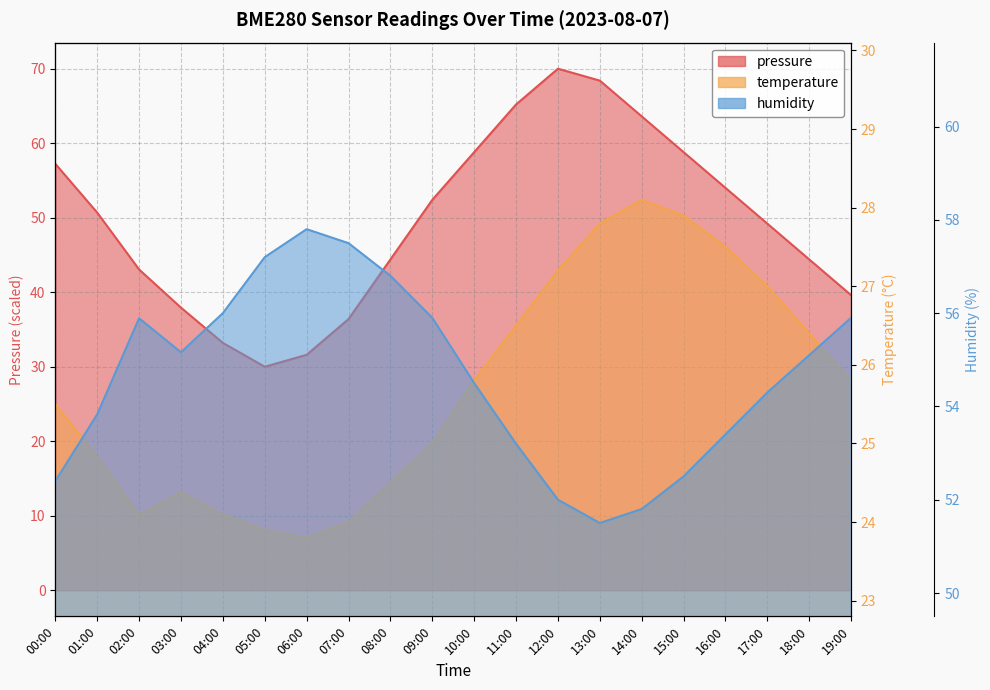

What is the difference between the temperature values at 17:00 and 13:00?

0.8